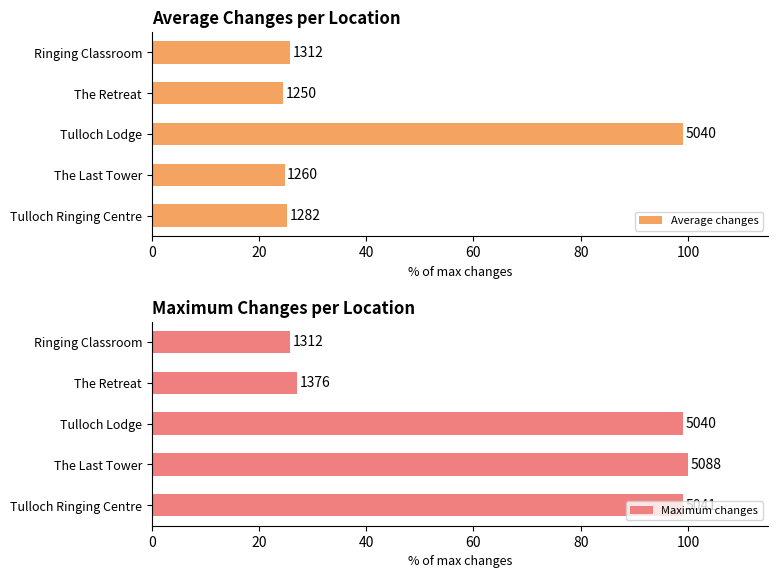

The value of Average changes at The Last Tower is 24.8. True or false?

True